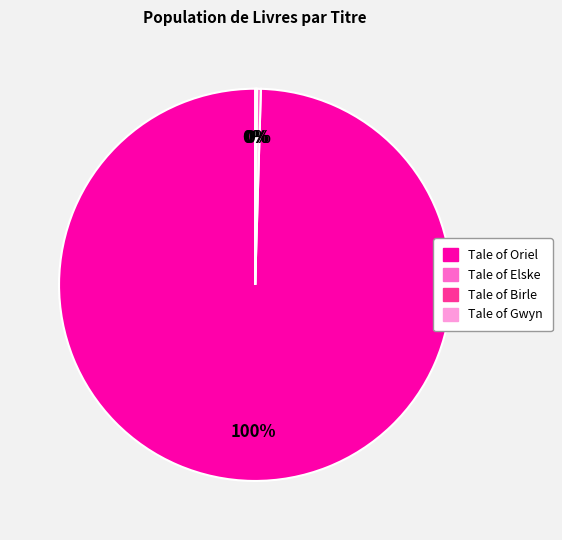

Which slice is the largest?

Tale of Oriel